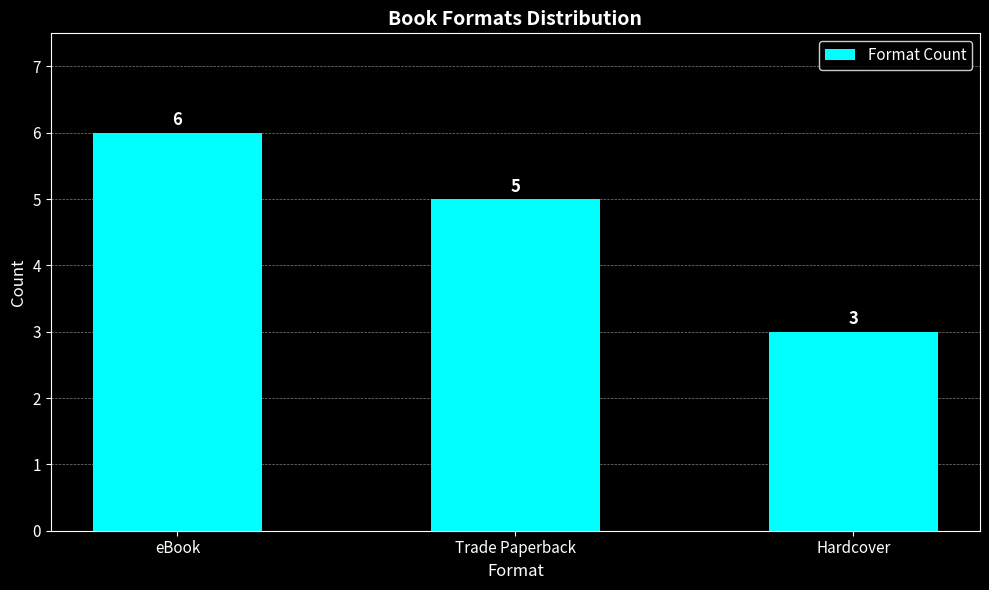

Reading left to right, list all the values displayed in this chart.

6	5	3